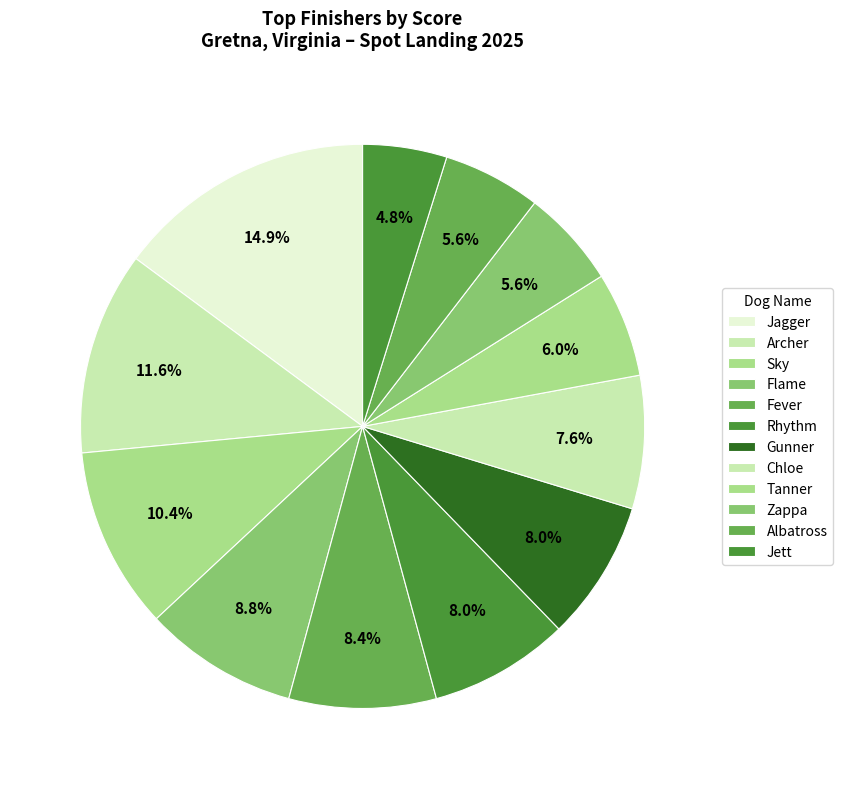

Is Gunner the majority of the pie?

No